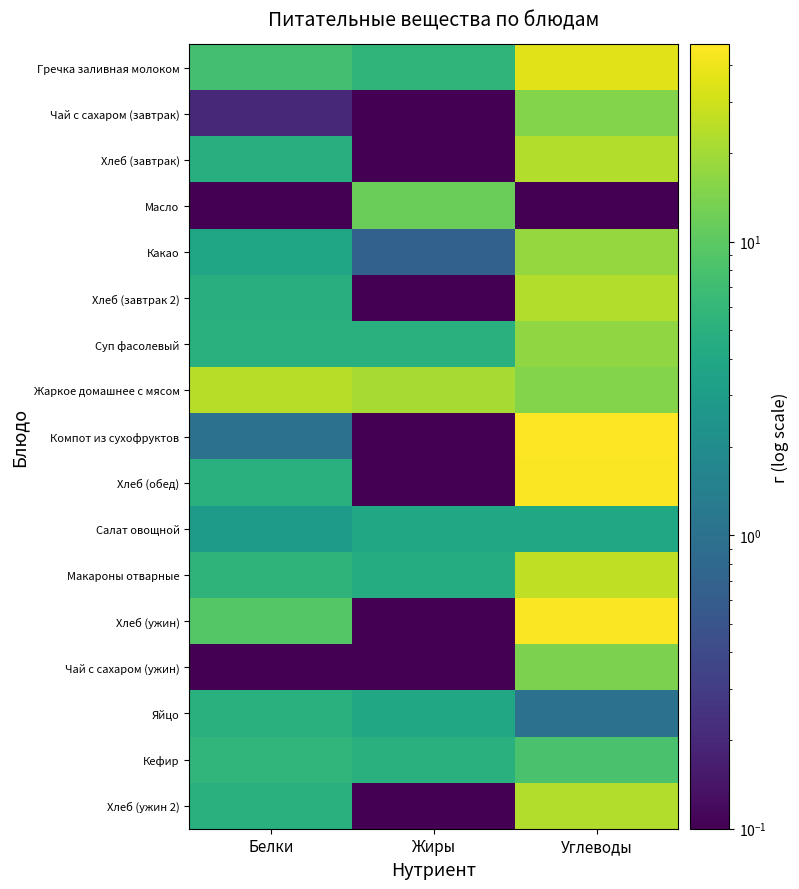

Between Белки and Жиры, which series saw the biggest shift?

Масло